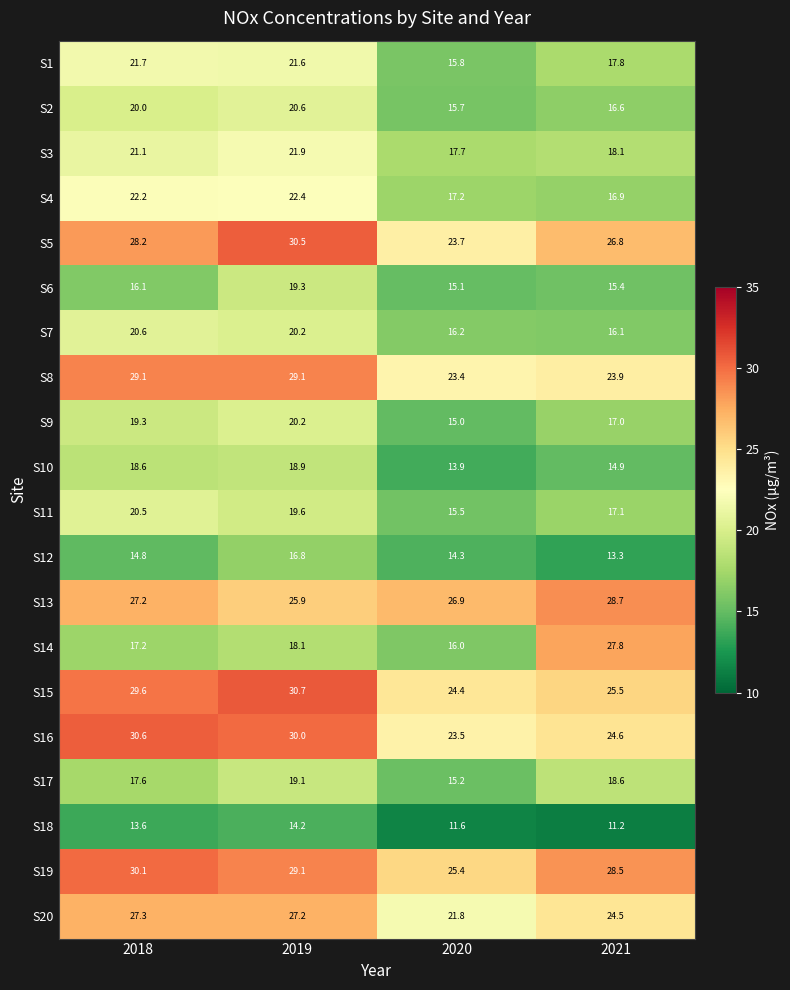

Which series has the widest spread of values?

S14